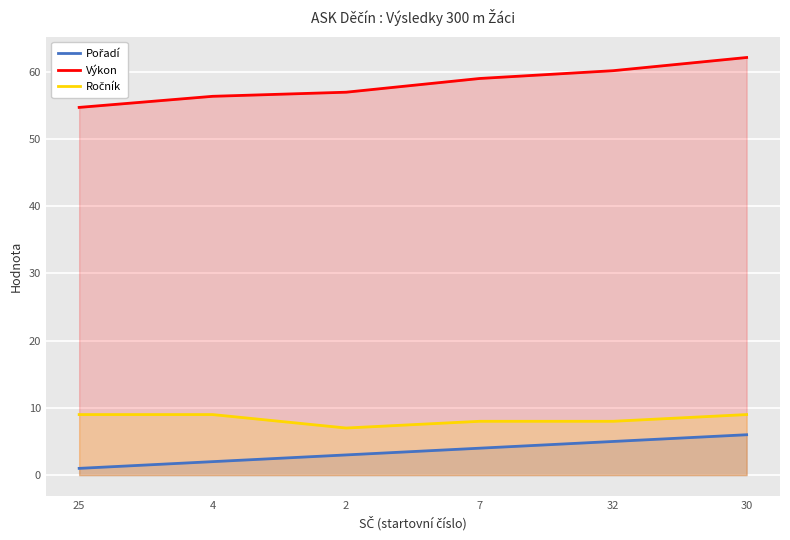

True or false: Ročník and Výkon intersect in this chart.

False